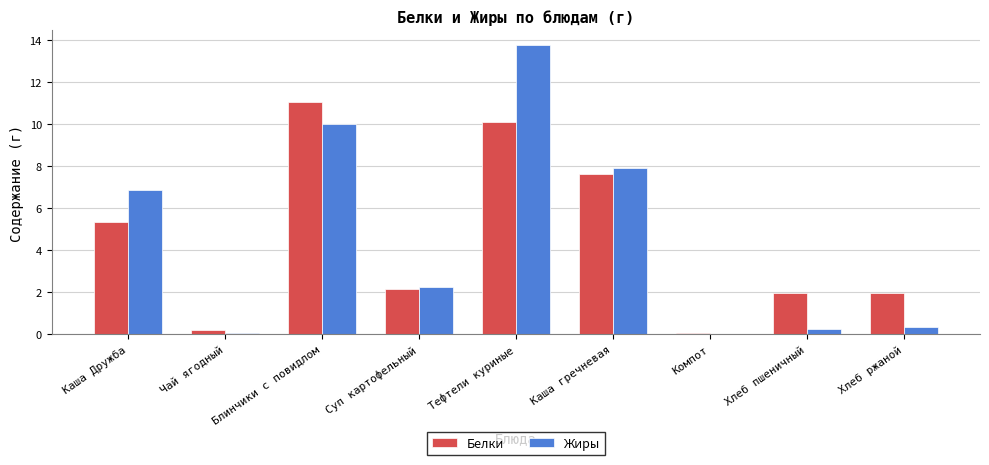

Is the value of Жиры at Хлеб пшеничный greater than the value of Белки at Тефтели куриные?

No